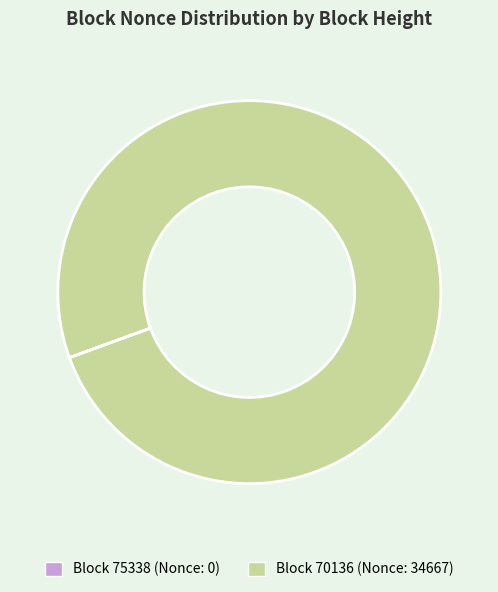

Is there a majority slice in this chart?

Yes